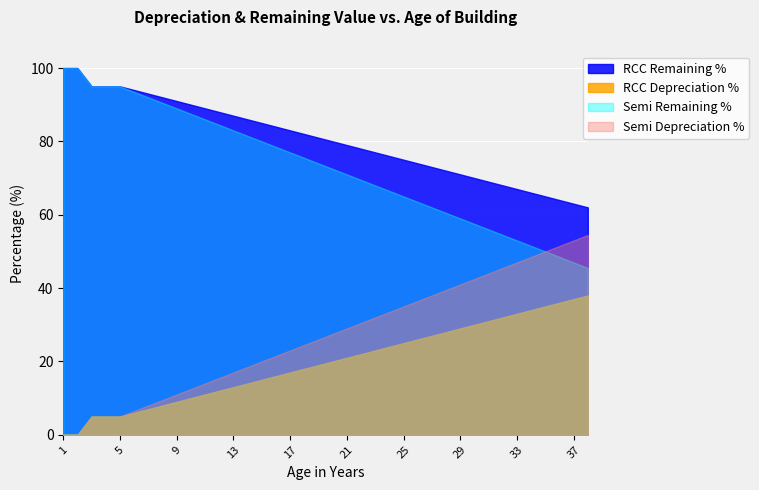

True or false: Semi Depreciation % has more than 1 interior local peaks.

False